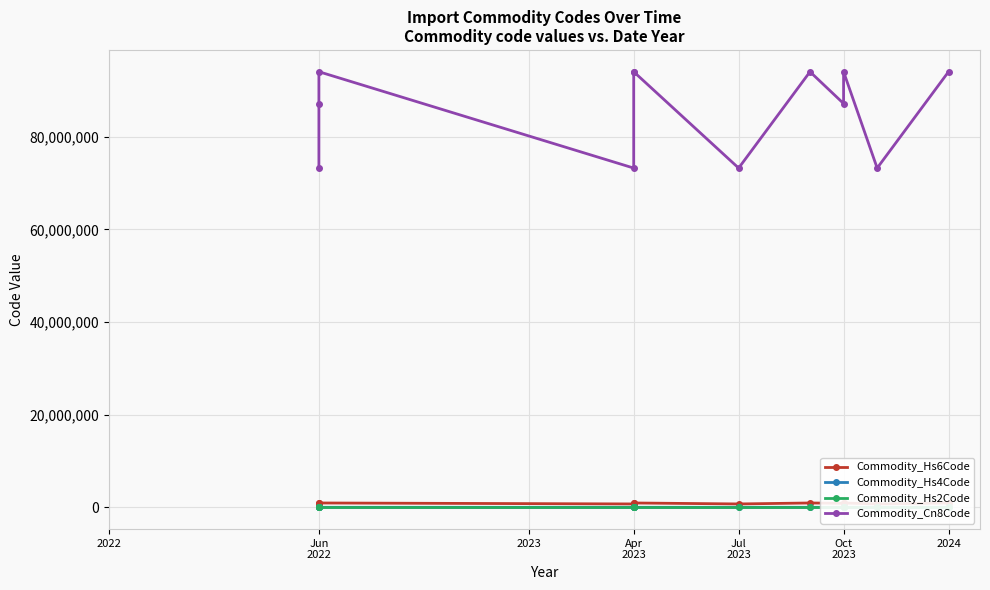

The Commodity_Cn8Code series shows 16144631 at Jun 2022. True or false?

False